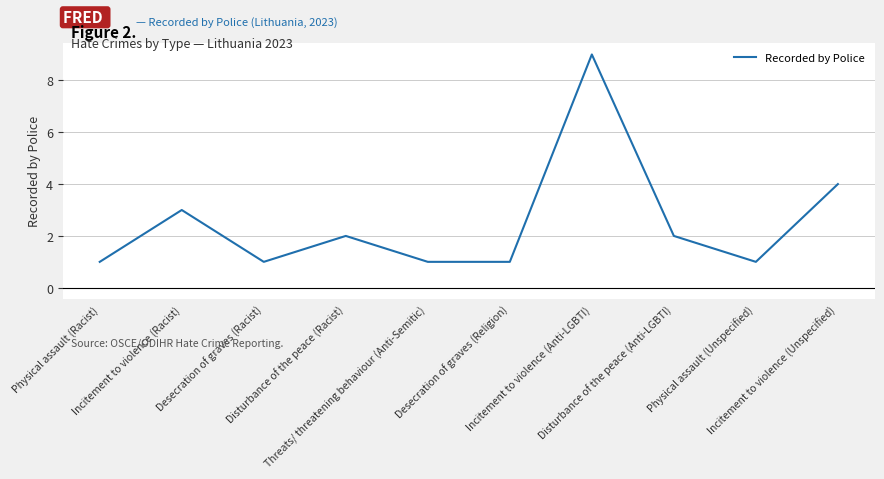

How many values are between 1 and 3?

8